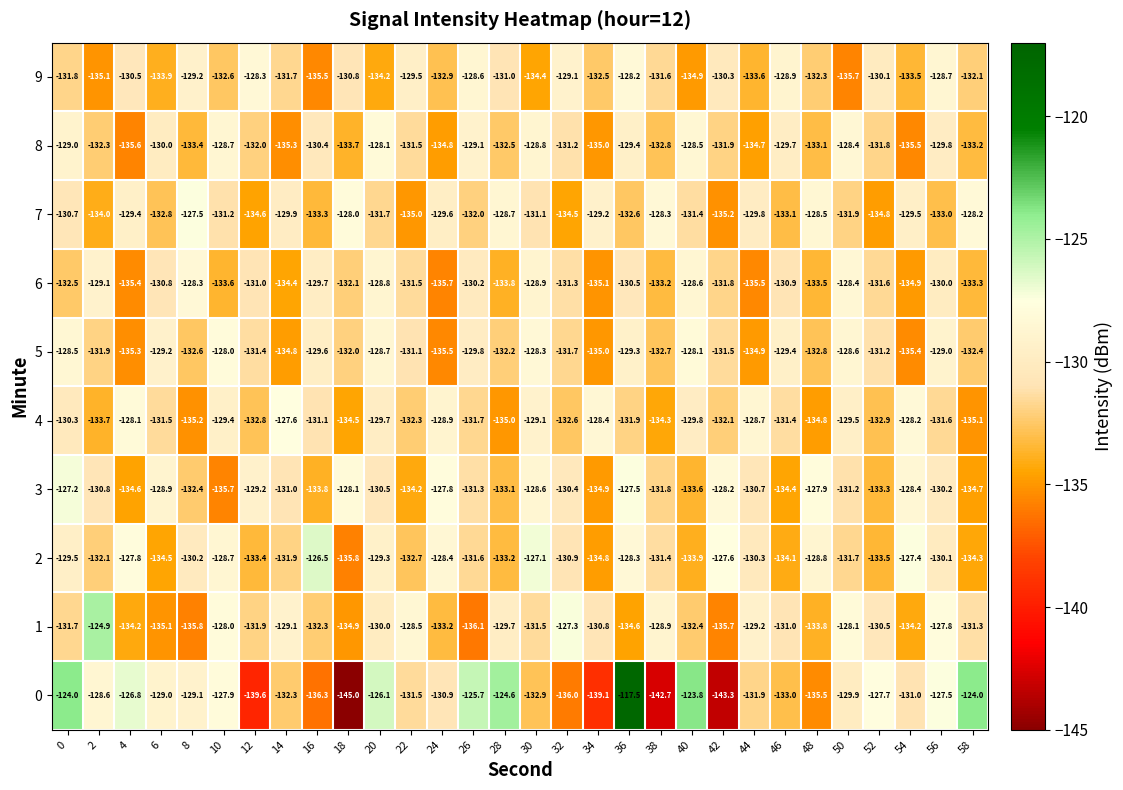

Which category has the lowest value in the 5 series?

24